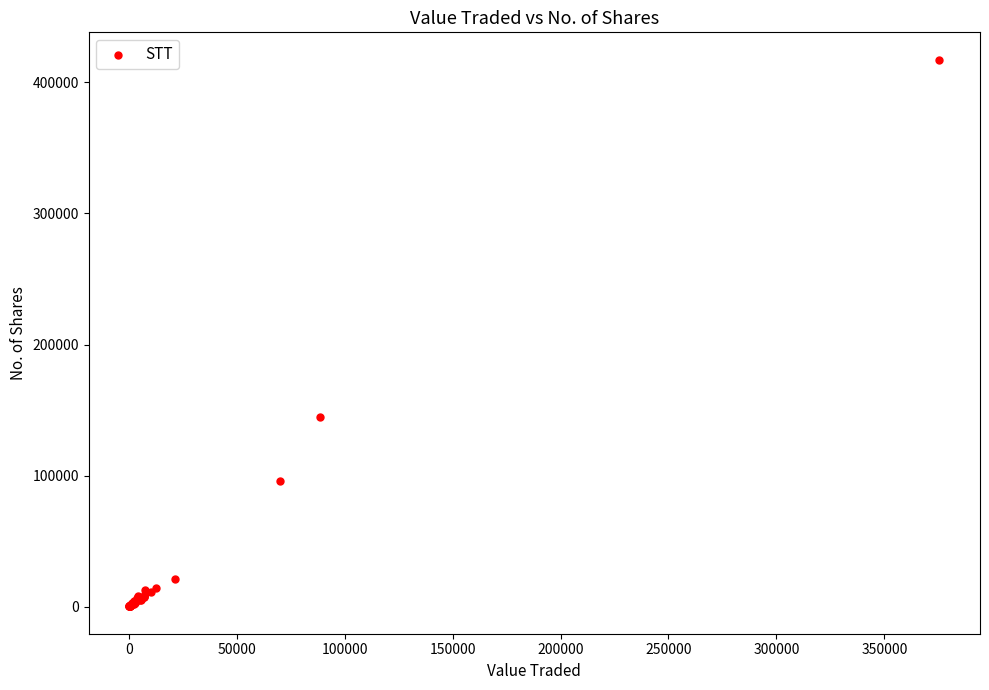

What Y value in the scatter plot is closest to 208776?

144844